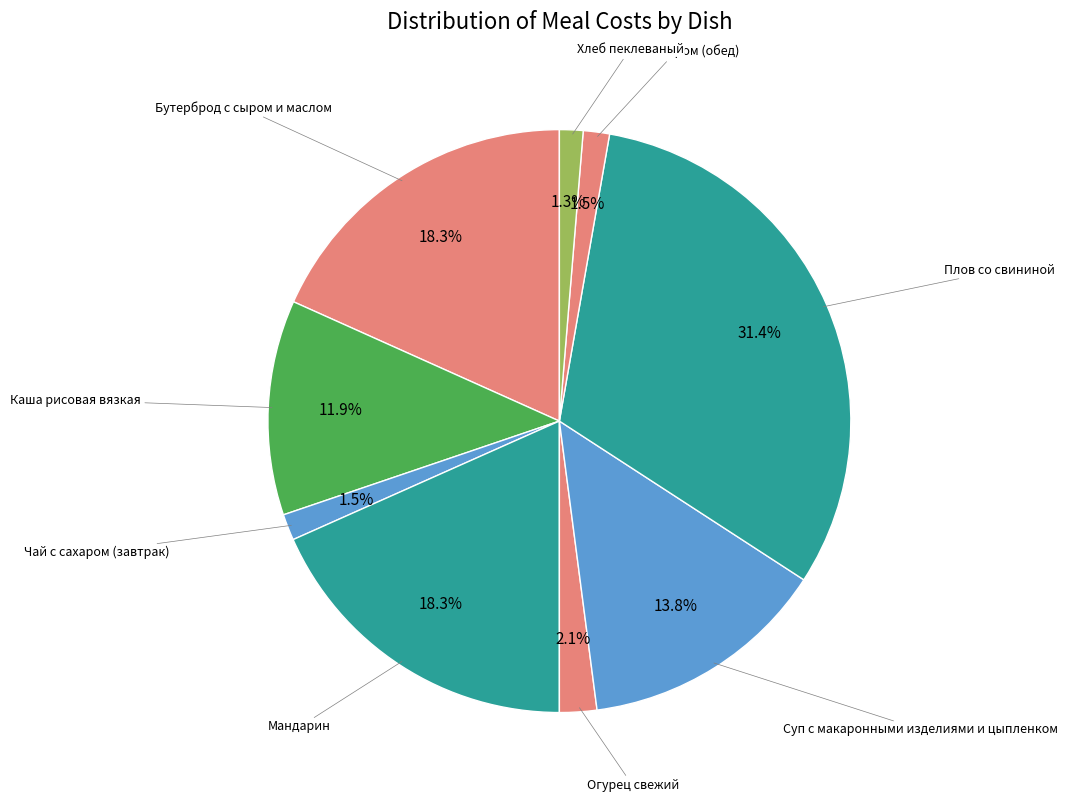

Approximately how many times larger is the value at Огурец свежий compared to Чай с сахаром (завтрак)?

1.4